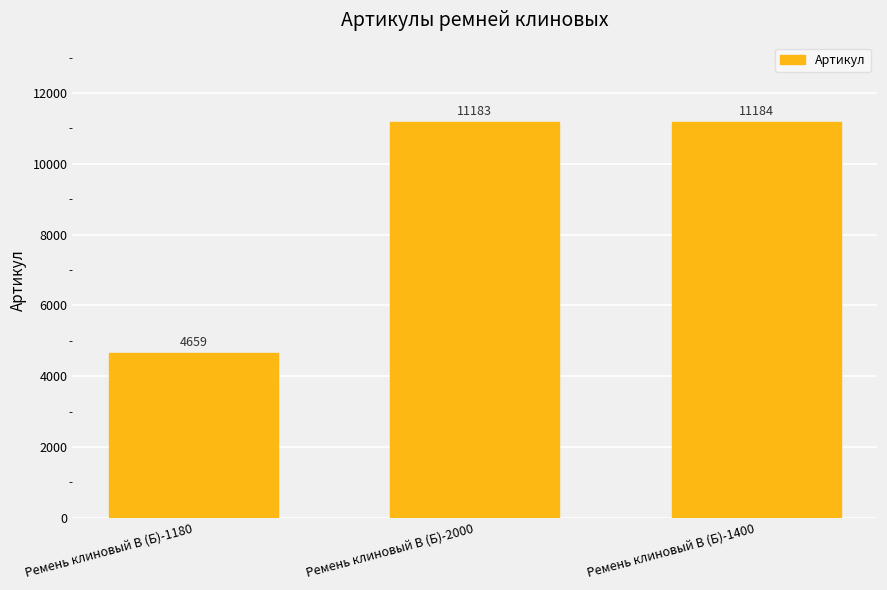

How many bars are there in total?

3